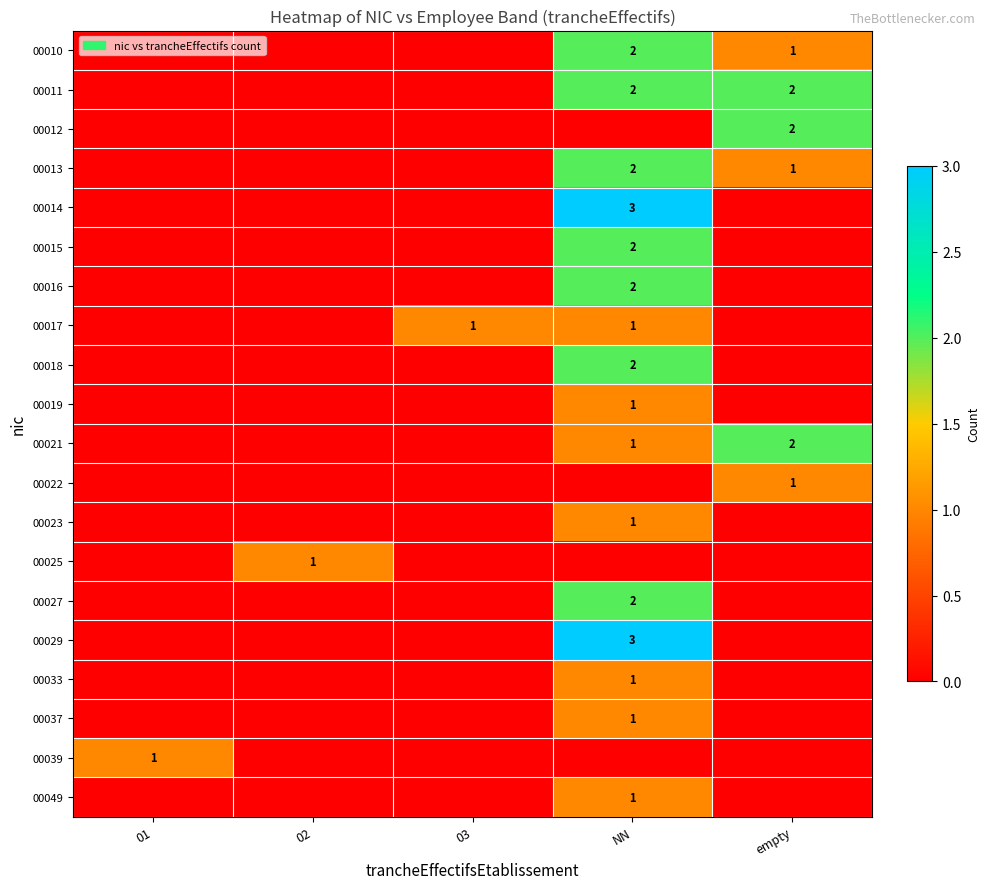

The value of 00027 at NN is 2. True or false?

True